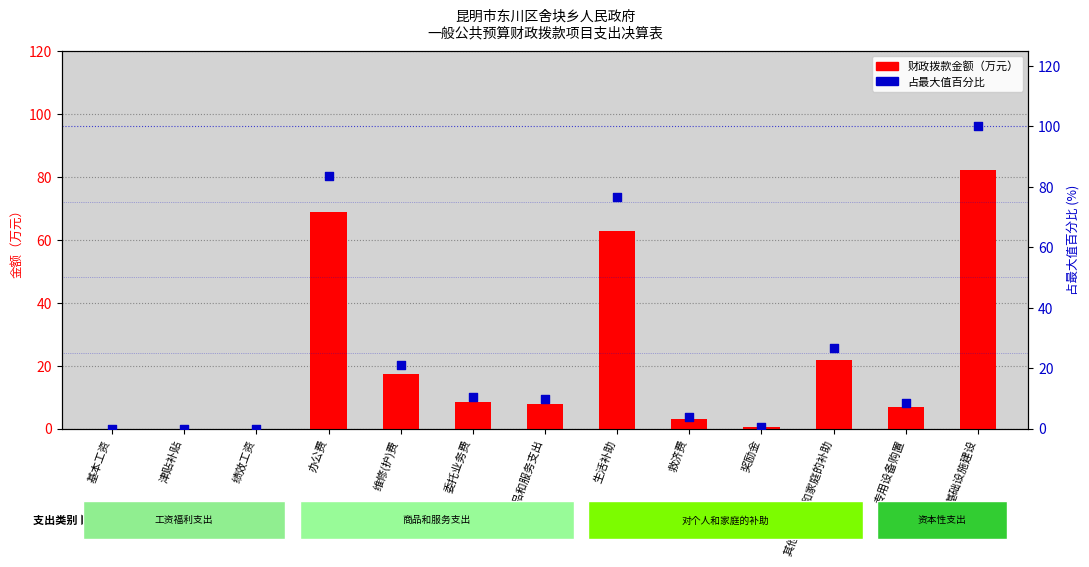

Which series has the largest total across all categories?

占最大值百分比